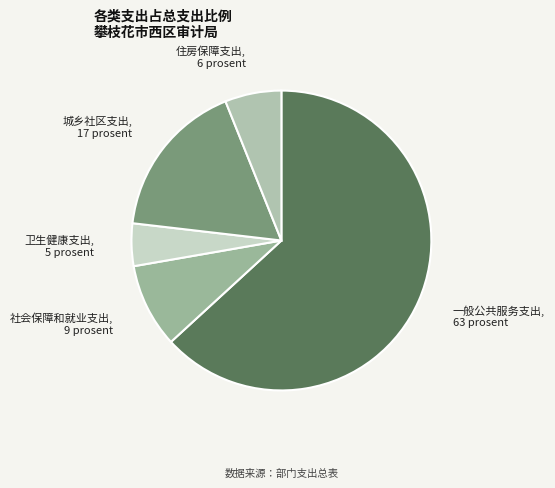

How many slices are in this pie chart?

5